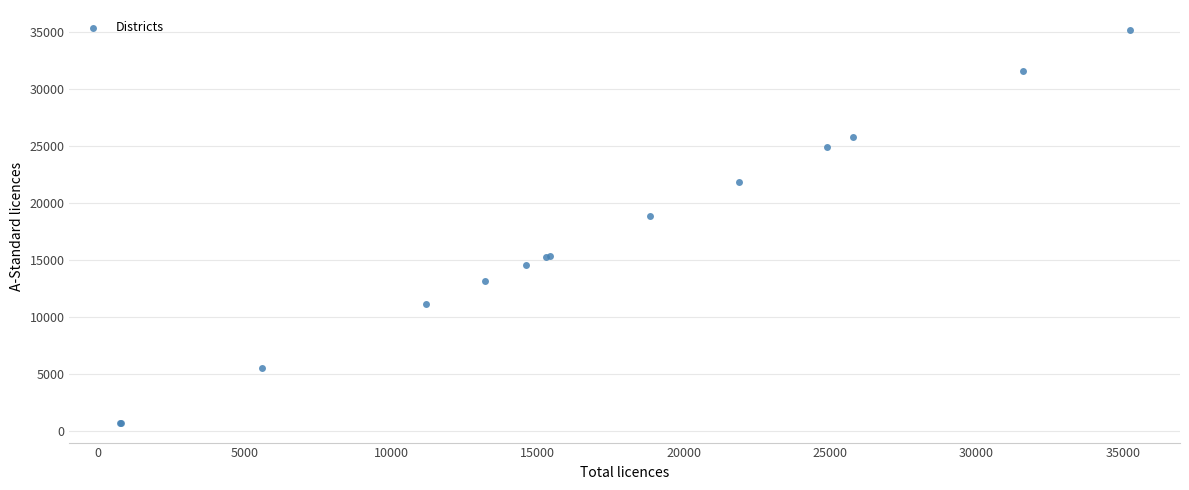

What Y value in the scatter plot is closest to 17953?

18819